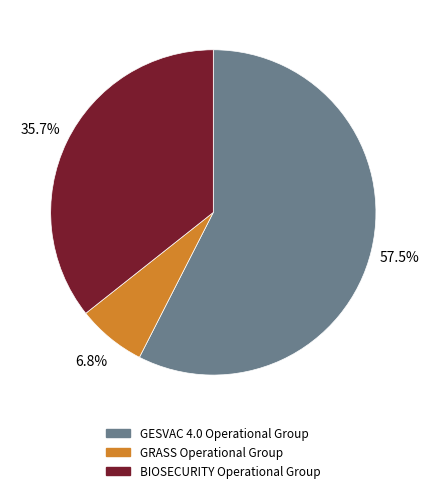

To the nearest percent, what is the average slice percentage?

33%